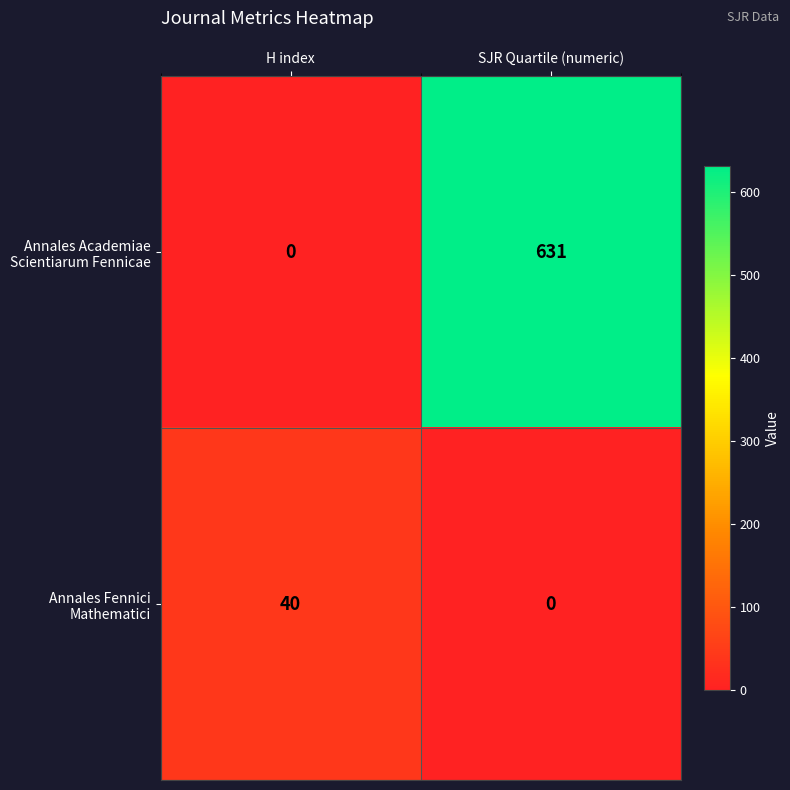

What is the difference between the highest and lowest values at SJR Quartile (numeric)?

631